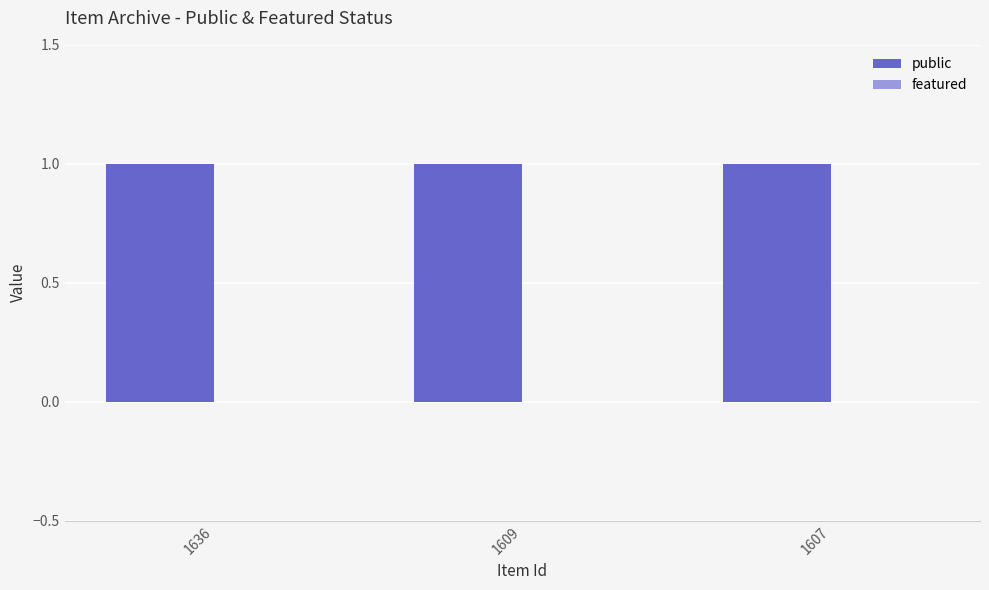

Between 1636 and 1609, which series saw the biggest shift?

public